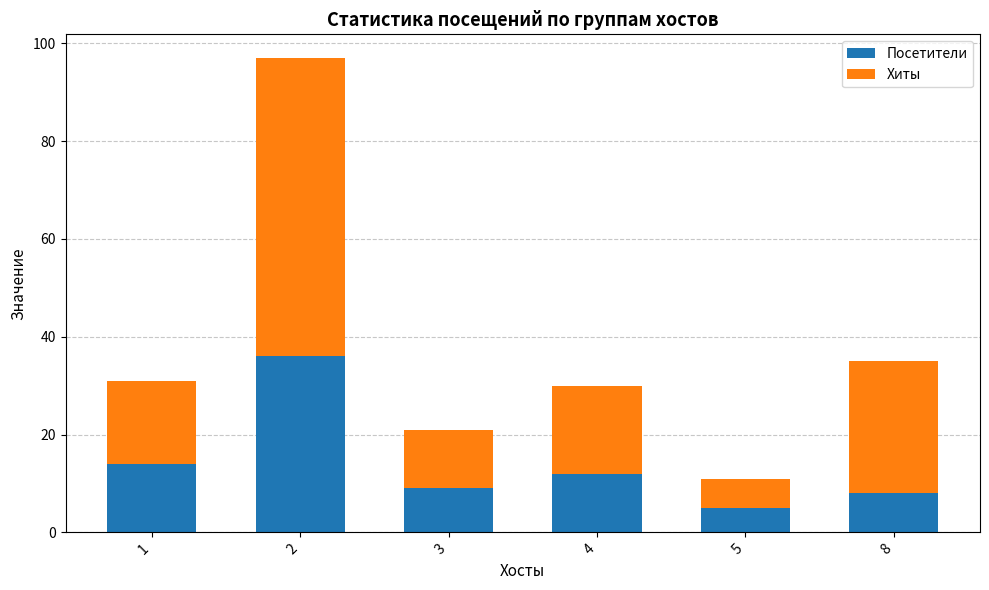

What is the sum of all Посетители values?

84